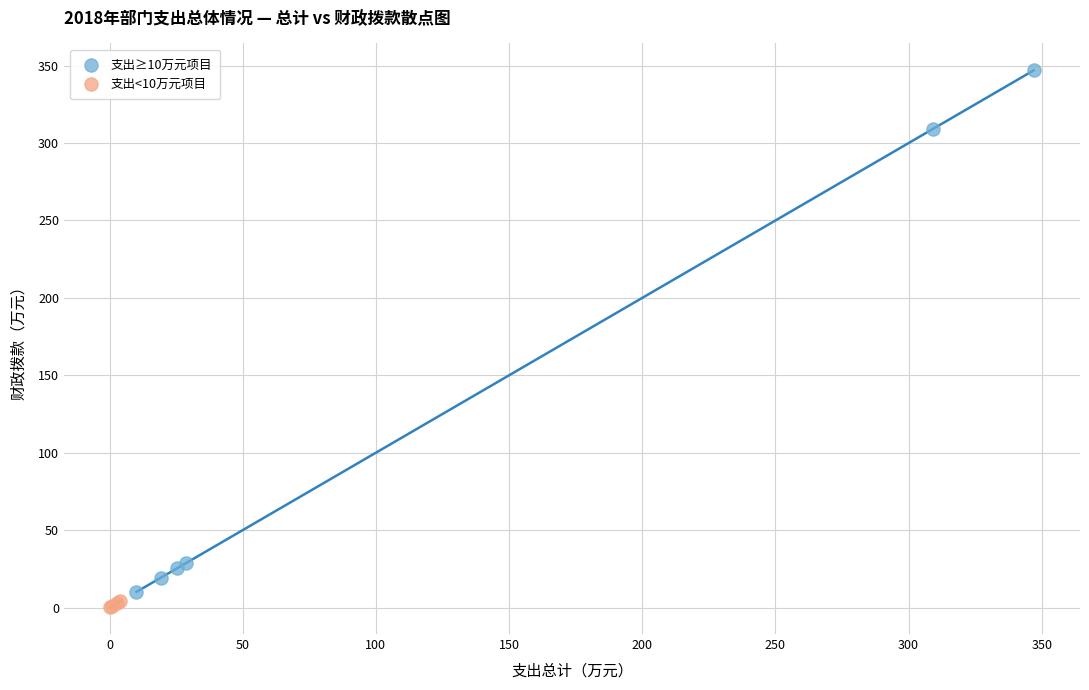

What are all the series names shown in the legend?

支出≥10万元项目, 支出<10万元项目